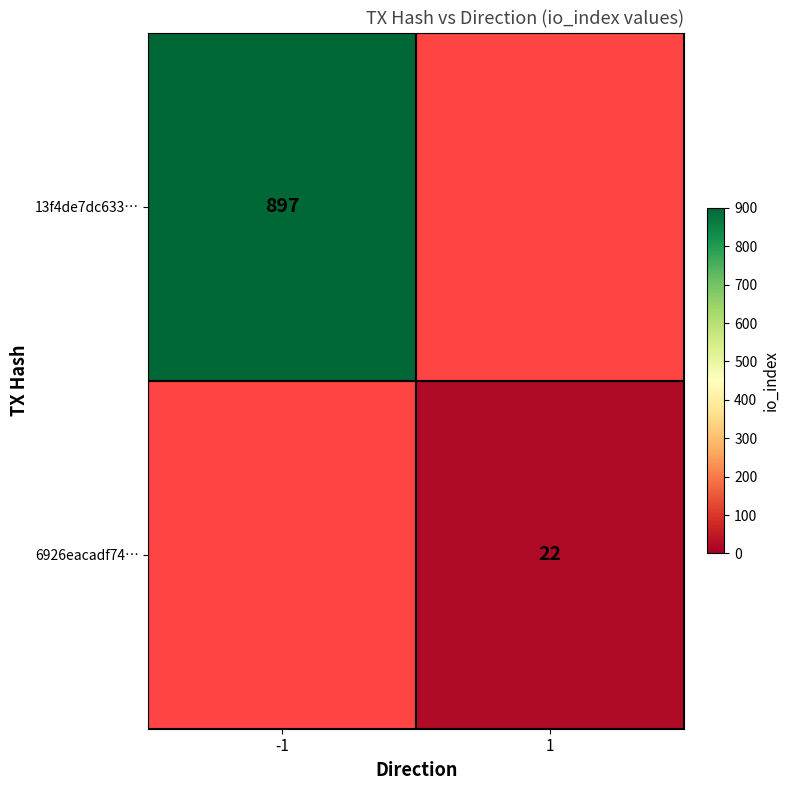

The value of 6926eacadf74… at 1 is 14. True or false?

False